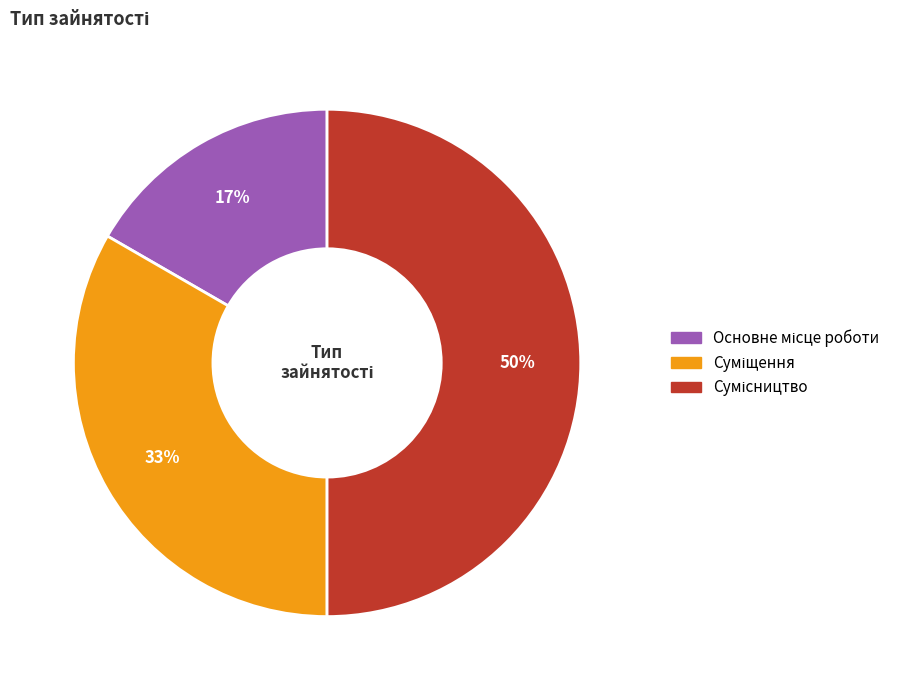

To the nearest percent, what is the average slice percentage?

33%